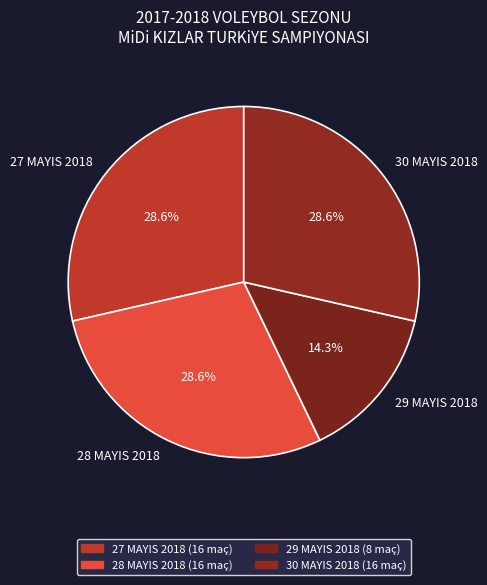

To the nearest percent, what percentage of the pie is 27 MAYIS 2018?

29%